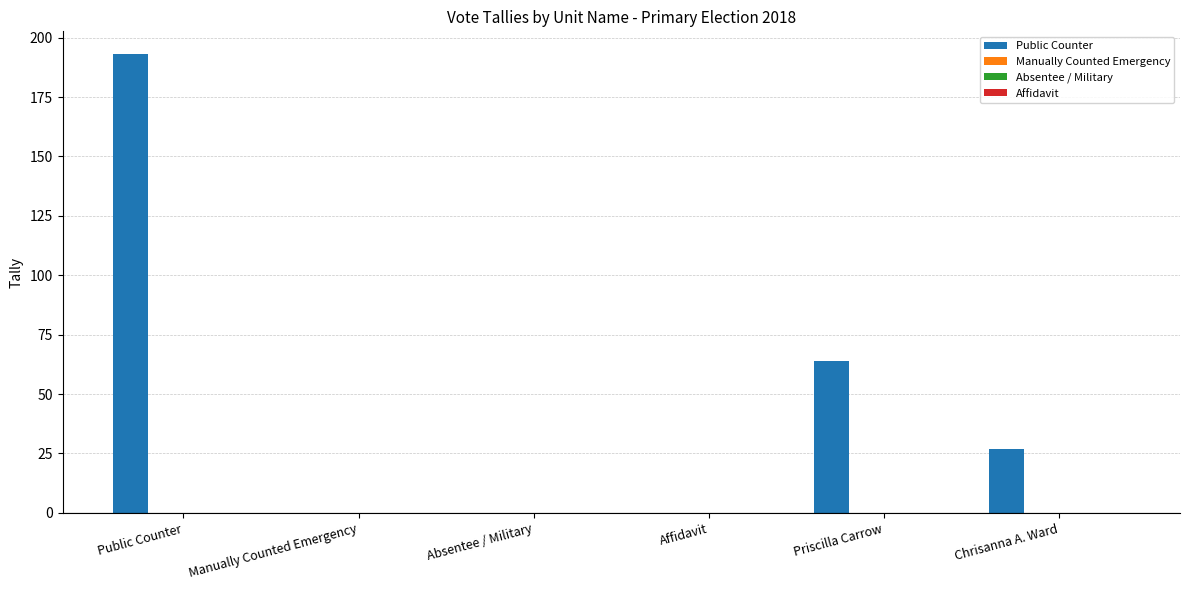

What is the greatest value displayed?

193